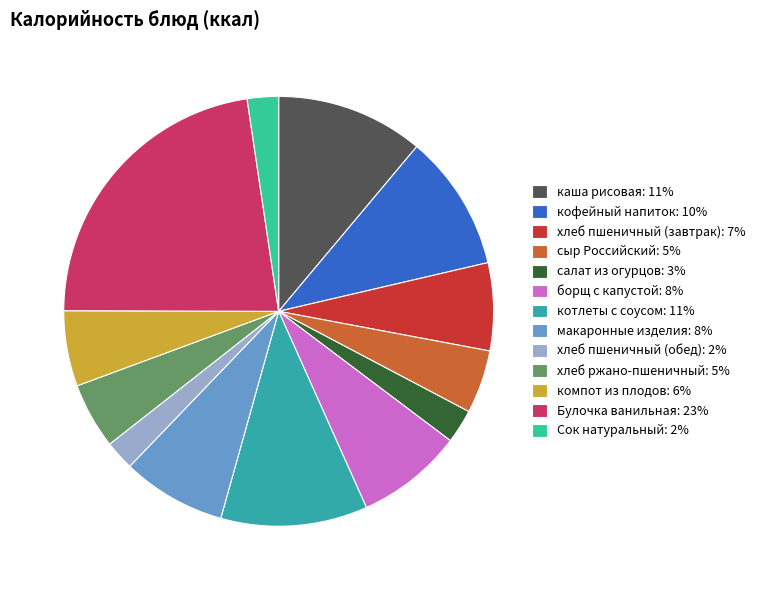

To the nearest percent, what is the difference between the largest and smallest slice percentages?

20%